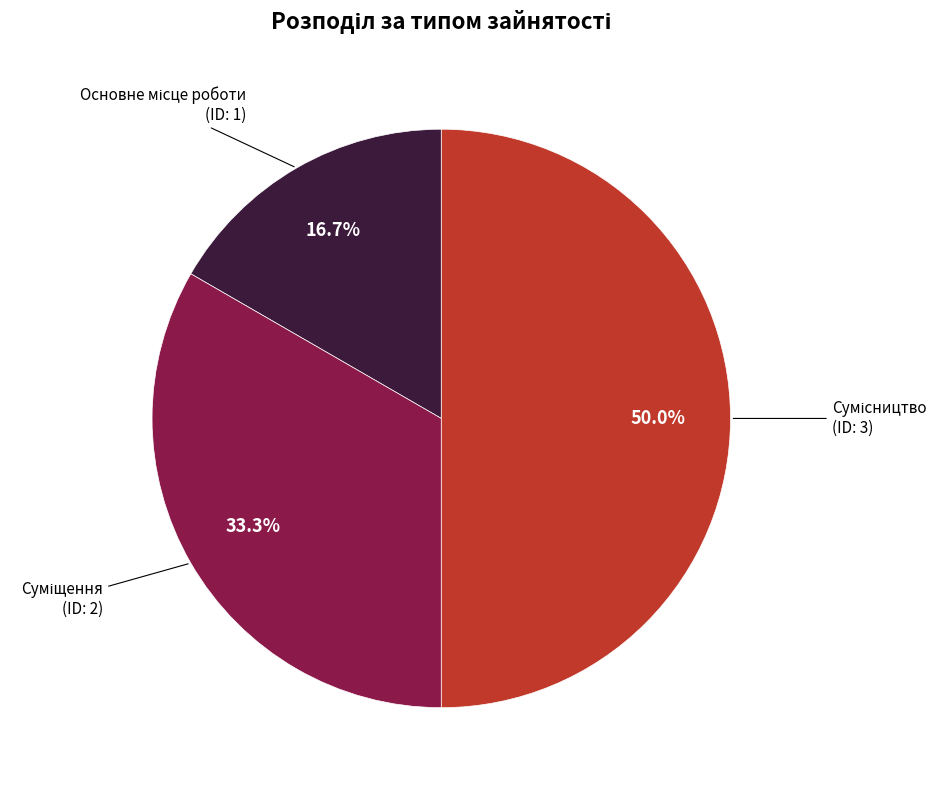

Which category has the smallest portion of the pie?

Основне місце роботи